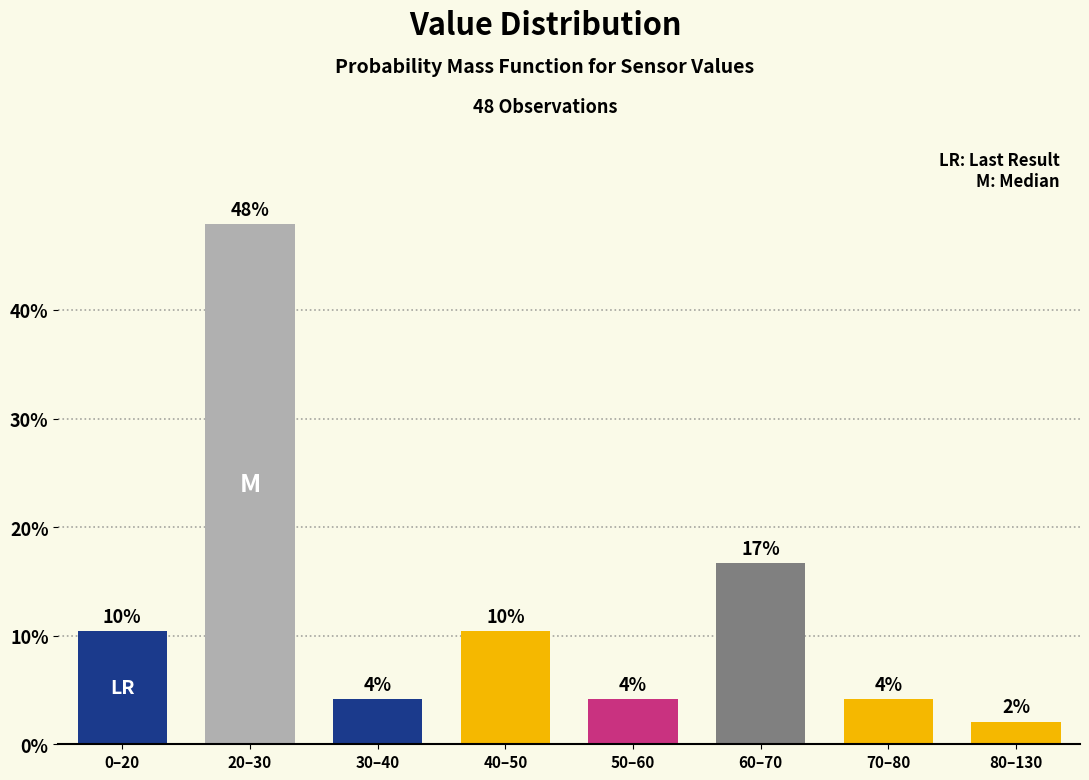

Are the bars horizontal?

No